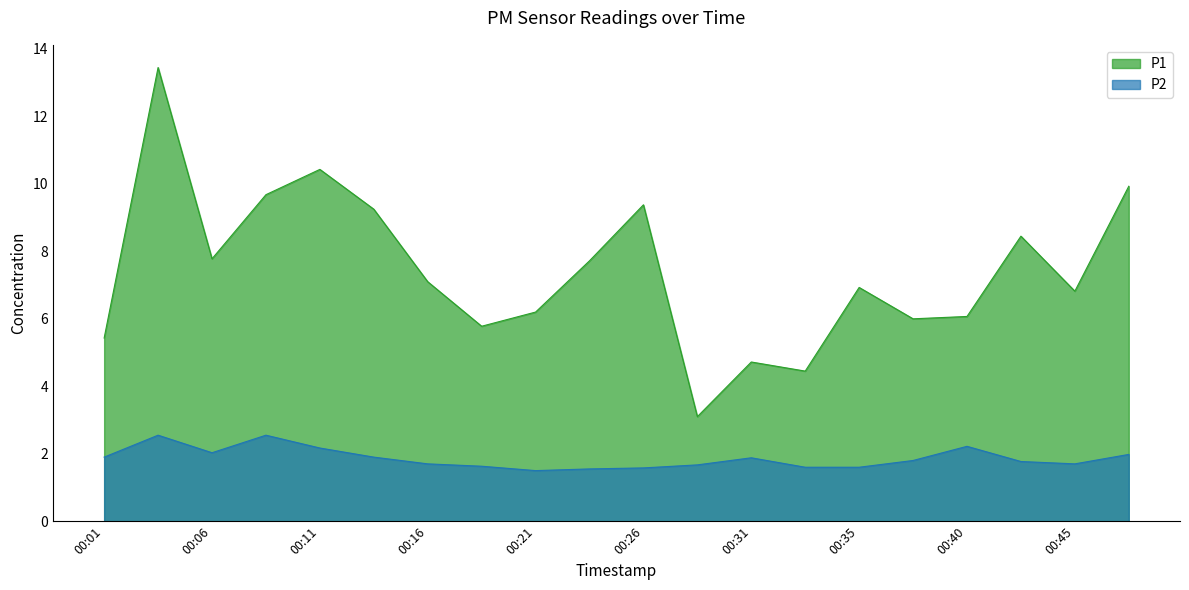

Which series has the largest range (max minus min)?

P1